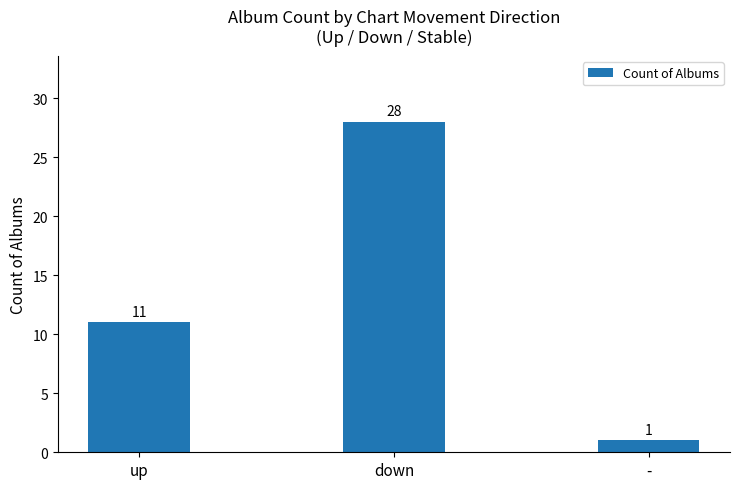

At which label is the value closest to 14?

up